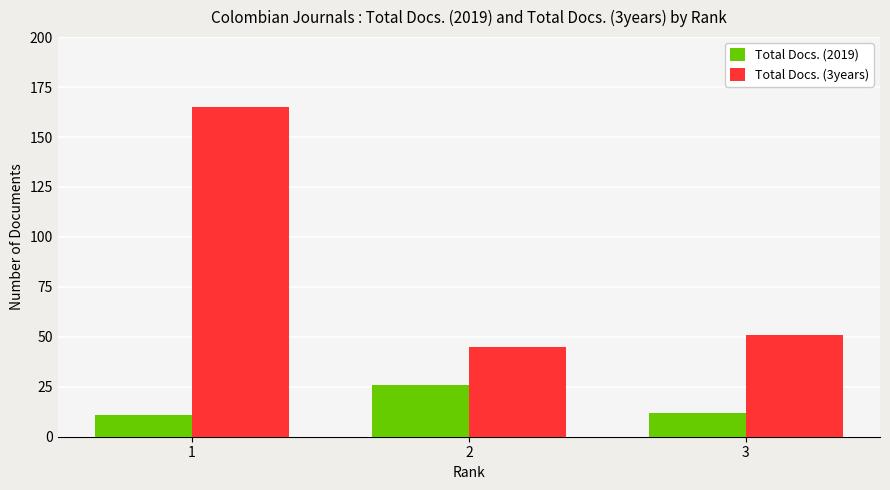

Which series has the largest range (max minus min)?

Total Docs. (3years)